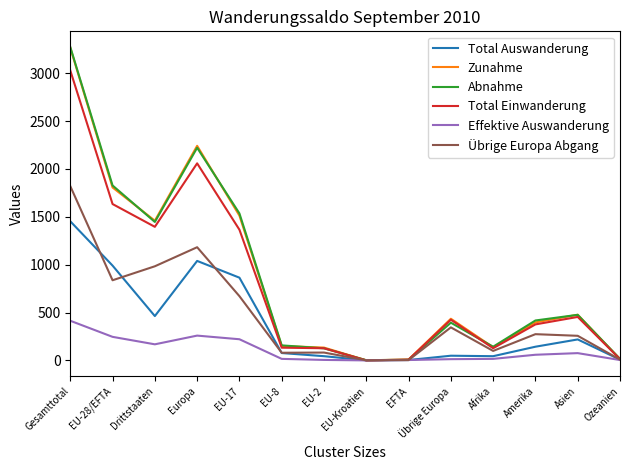

Which series has the widest spread of values?

Abnahme